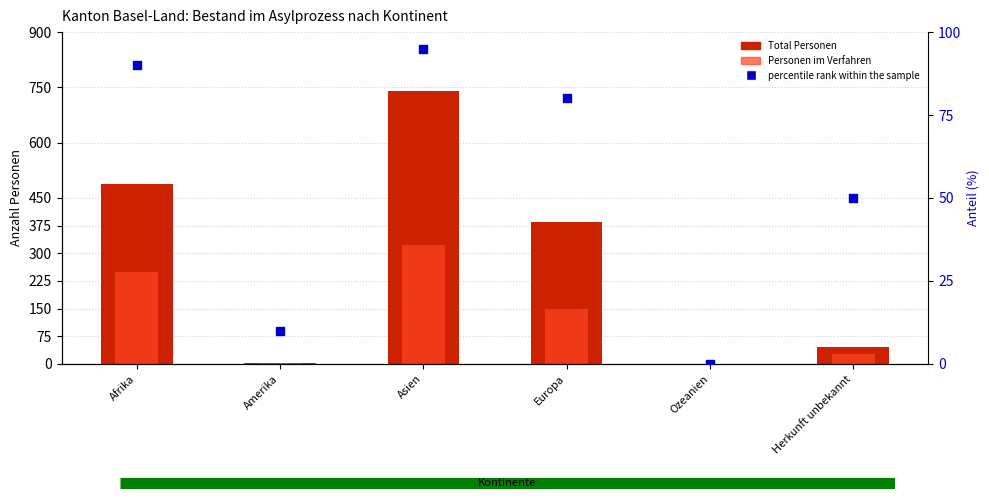

At how many categories does at least one series exceed 663?

1